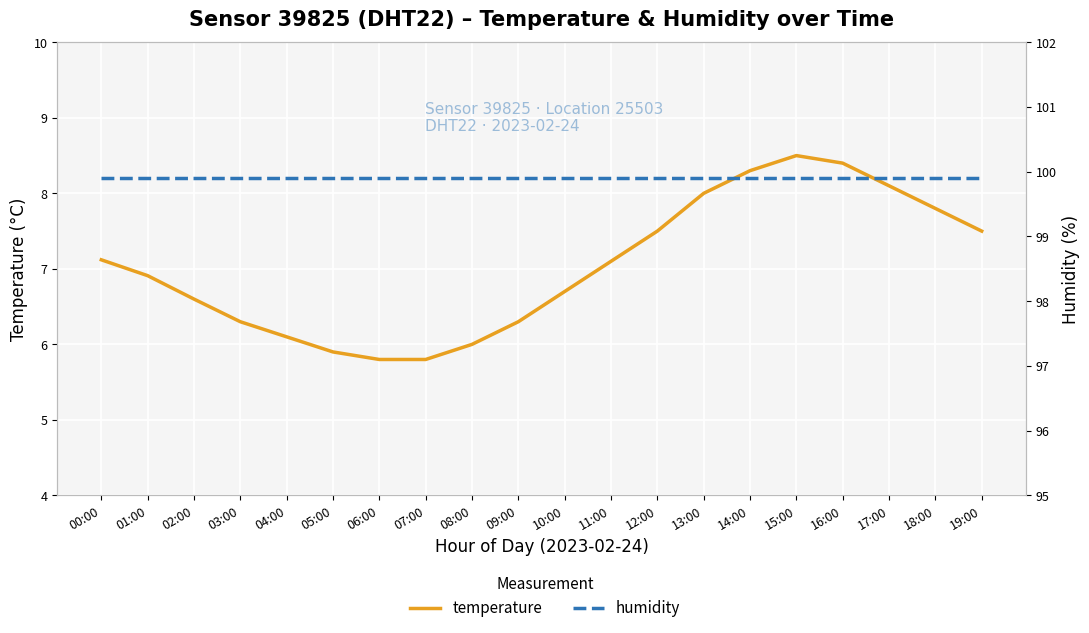

At how many categories does at least one series exceed 15?

20